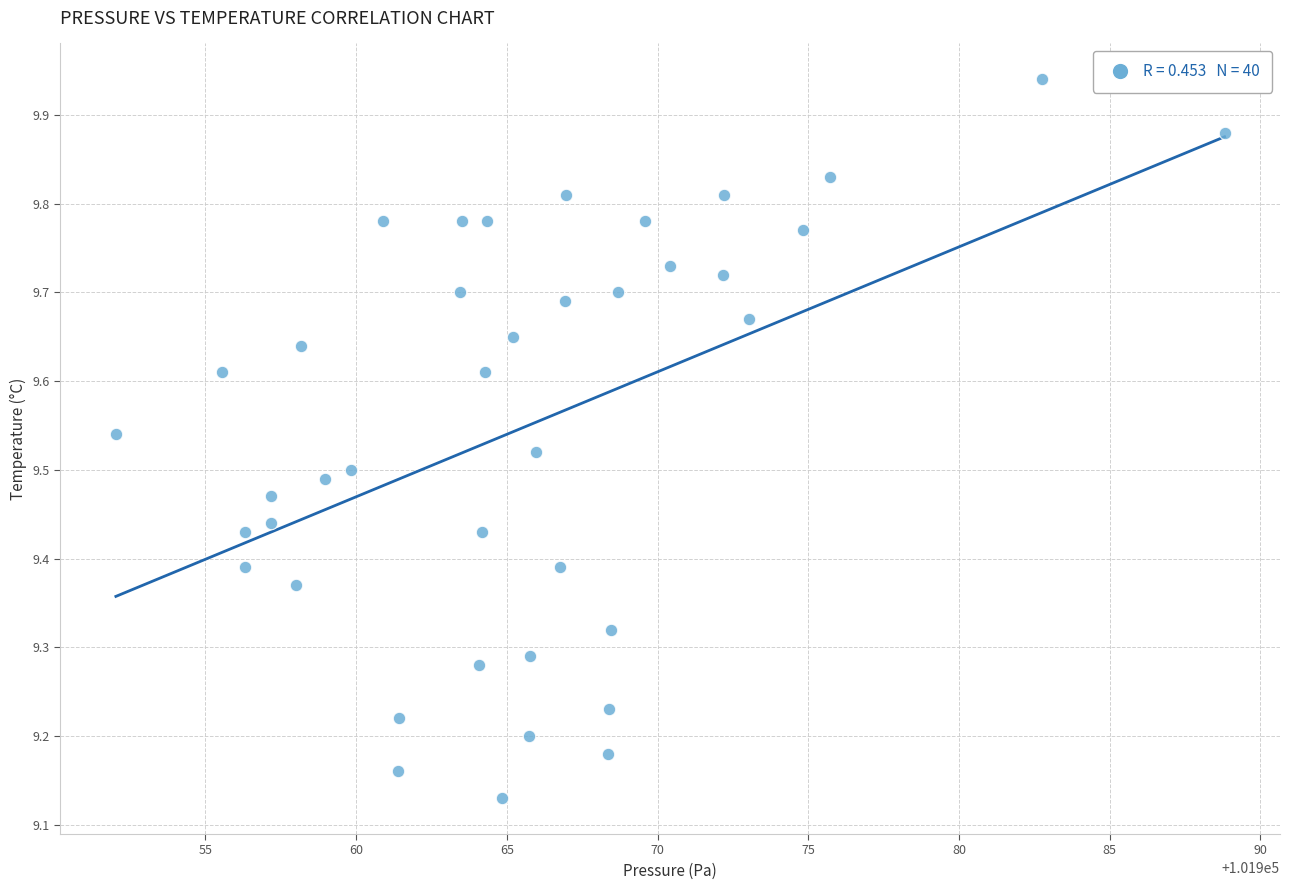

What is the range of Y values (max minus min)?

0.8